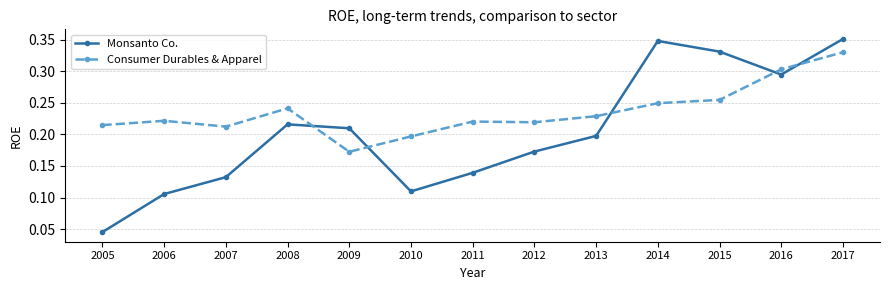

Between which two adjacent categories do Monsanto Co. and Consumer Durables & Apparel first intersect?

2008 and 2009